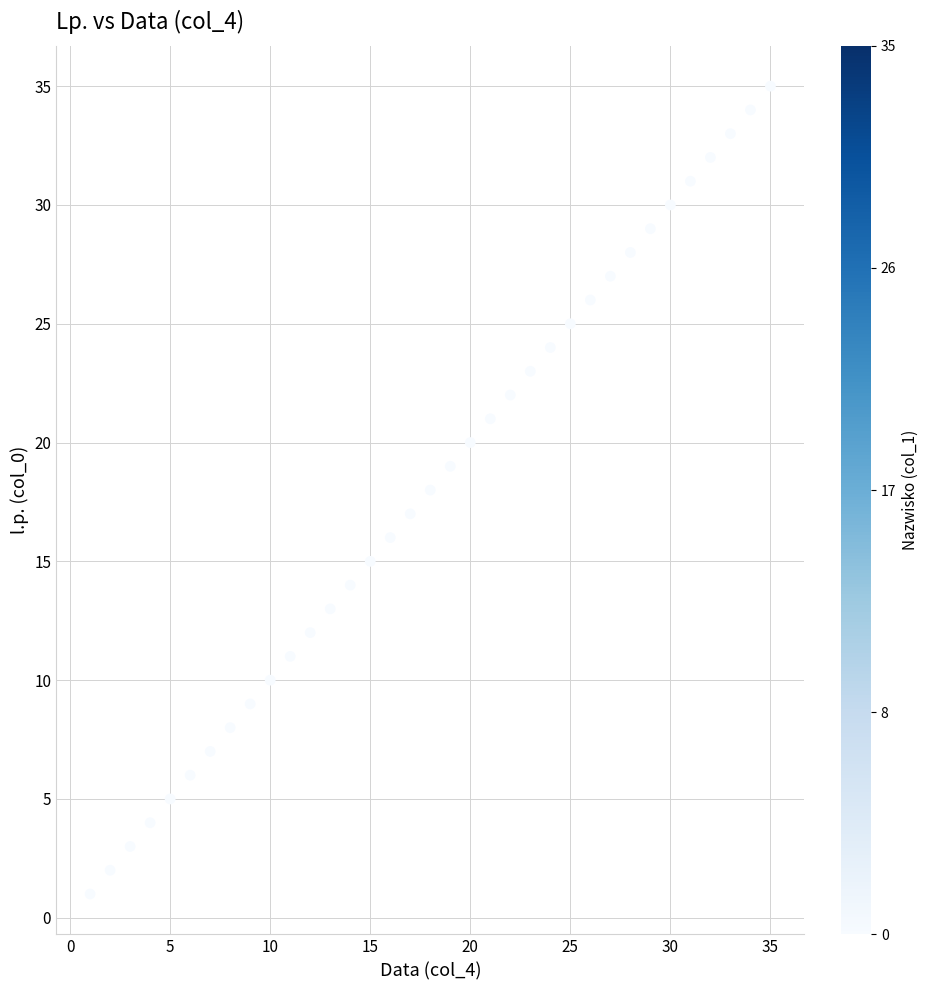

What is the range of X values (max minus min)?

34